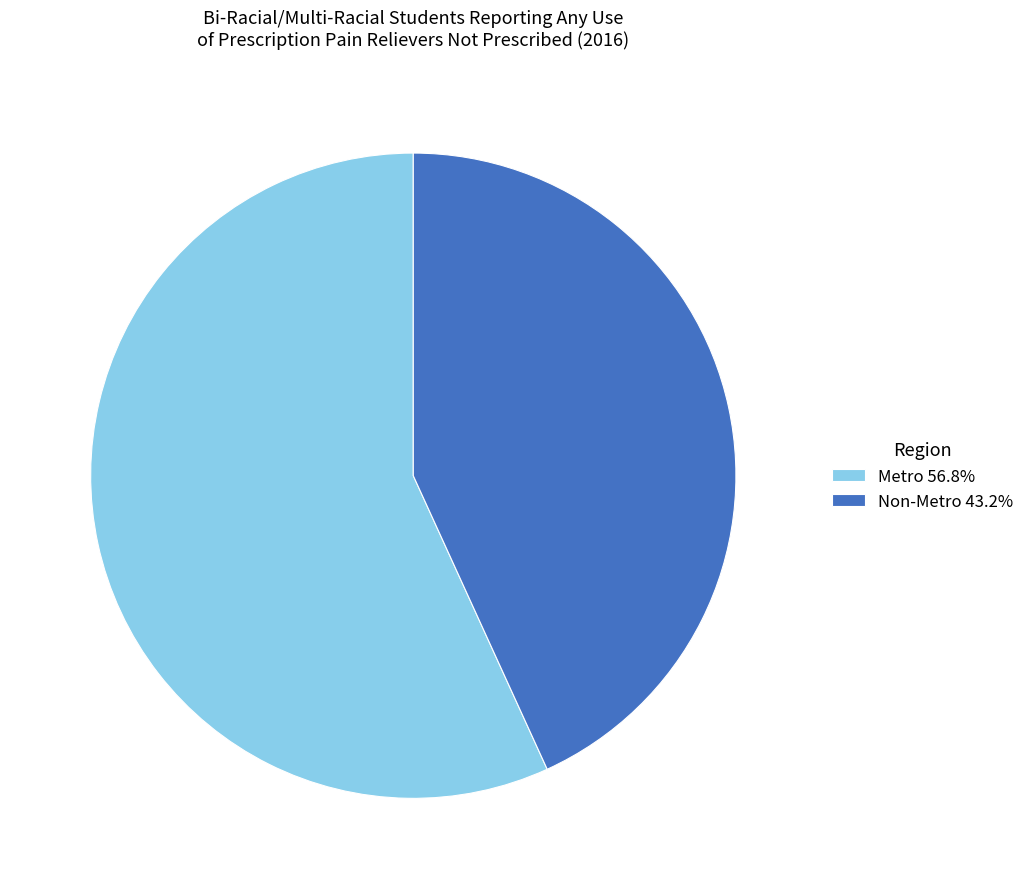

Is the sum of Metro and Non-Metro greater than half?

Yes